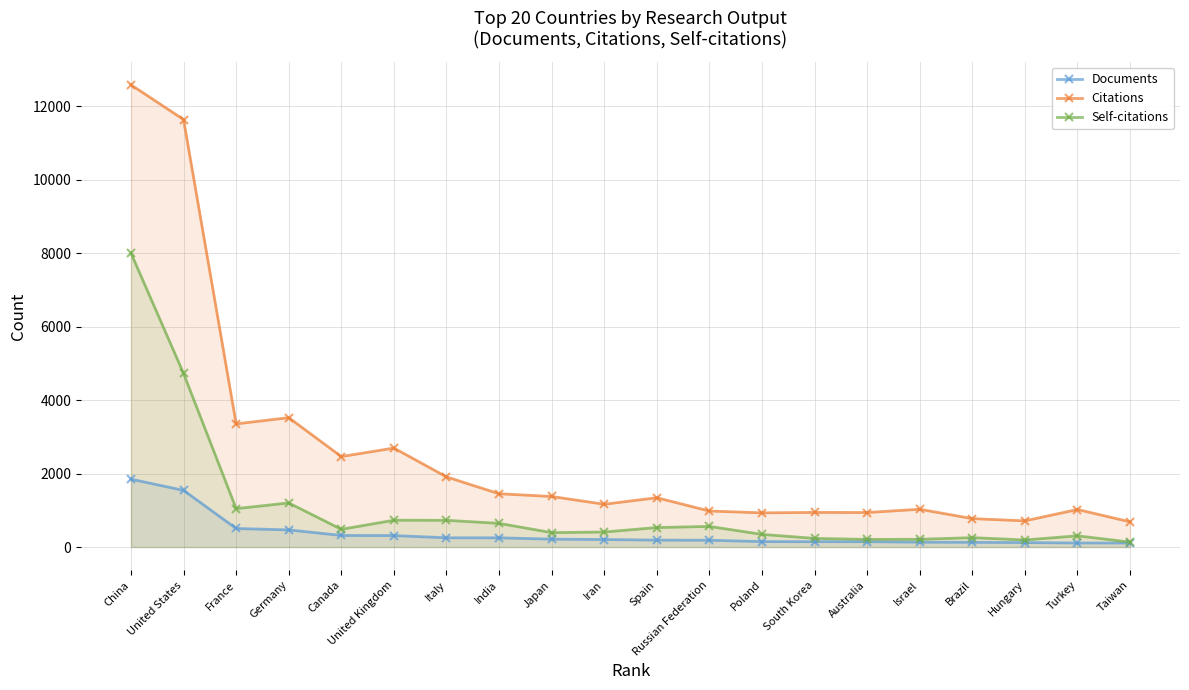

List the series in order of their overall mean, lowest first.

Documents, Self-citations, Citations